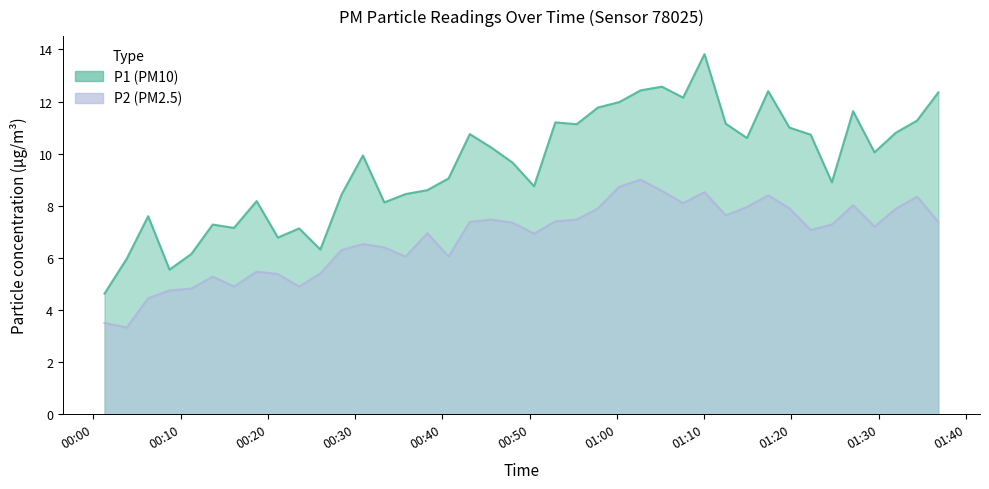

What are all the series names shown in the legend?

P1, P2